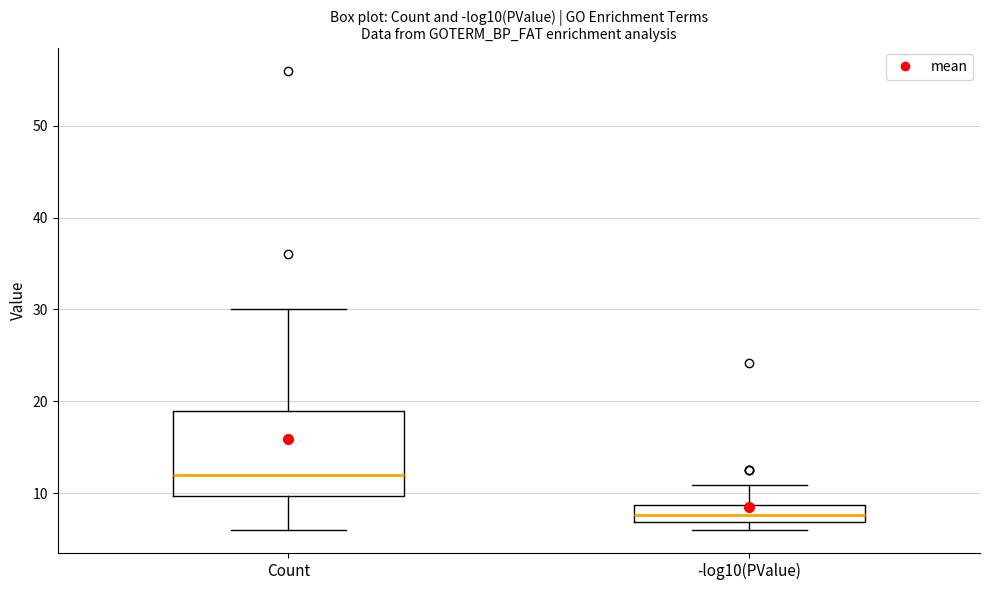

Which box has the lowest median line?

-log10(PValue)